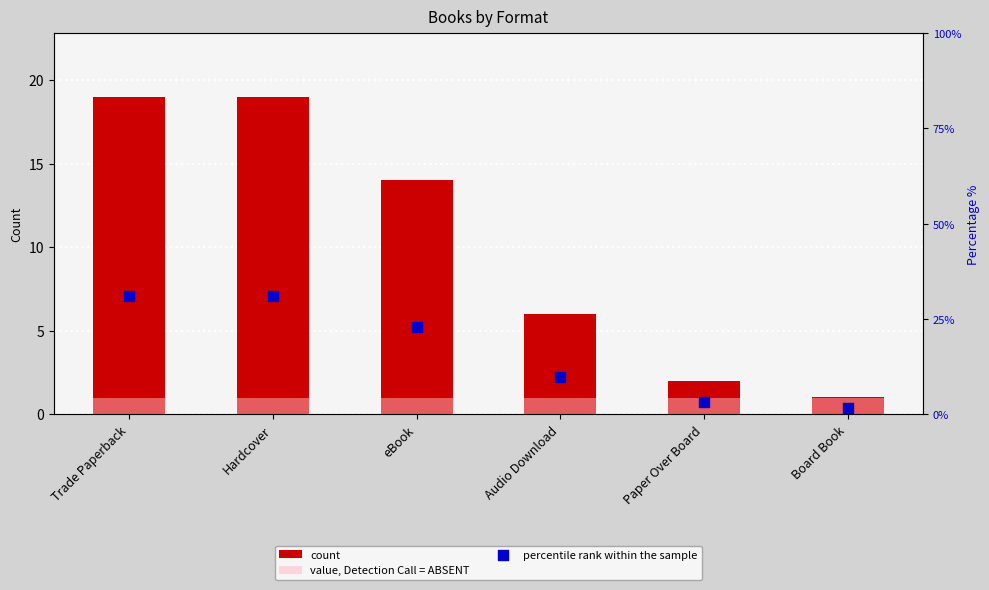

At which category is the sum across all series the highest?

Trade Paperback